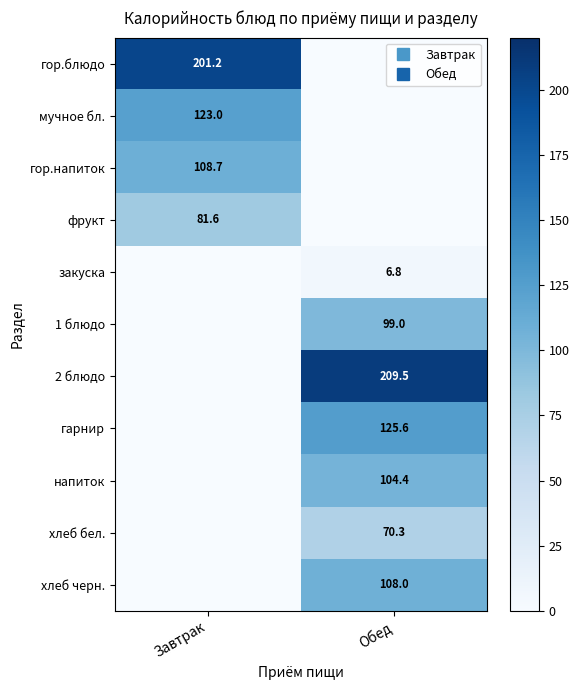

Rank the series at Обед from highest to lowest value.

2 блюдо, гарнир, хлеб черн., напиток, 1 блюдо, хлеб бел., закуска, гор.блюдо, мучное бл., гор.напиток, фрукт